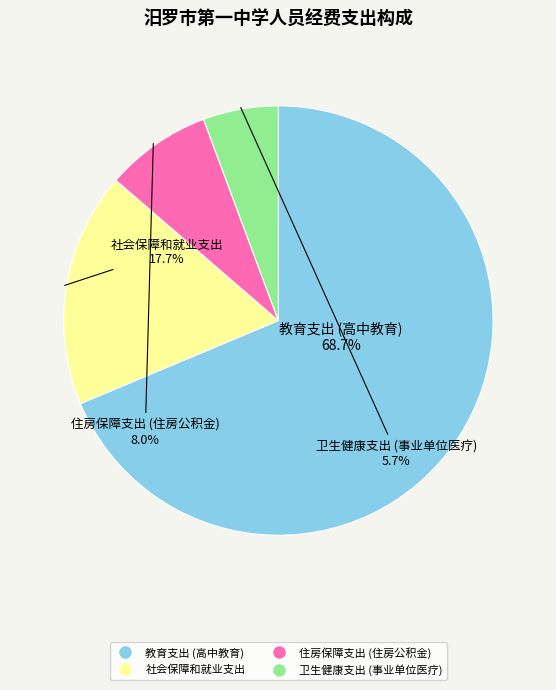

Which has a higher value, 卫生健康支出 (事业单位医疗) or 社会保障和就业支出?

社会保障和就业支出